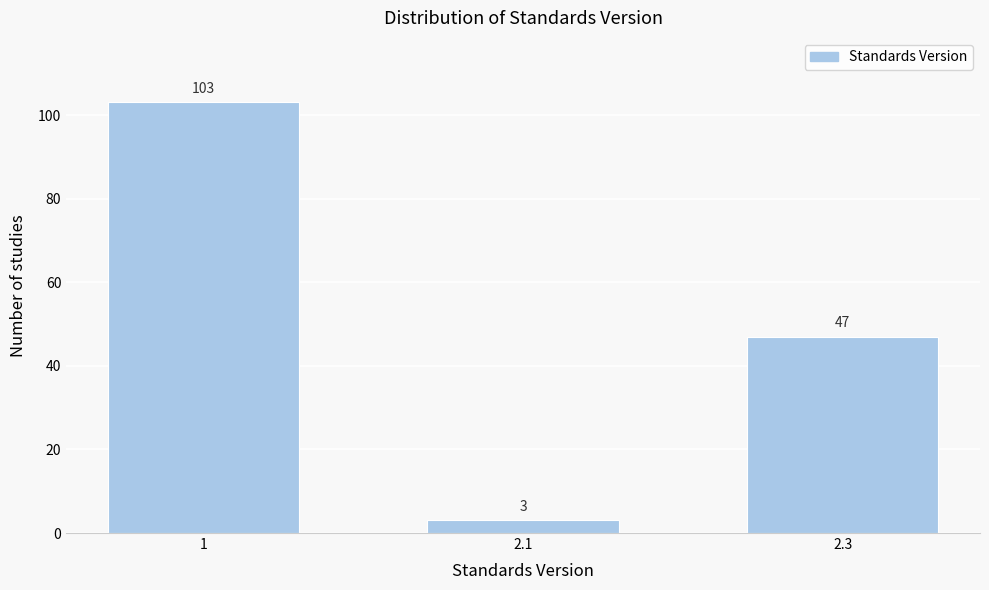

Reading left to right, what are all the values shown in this chart?

103	3	47